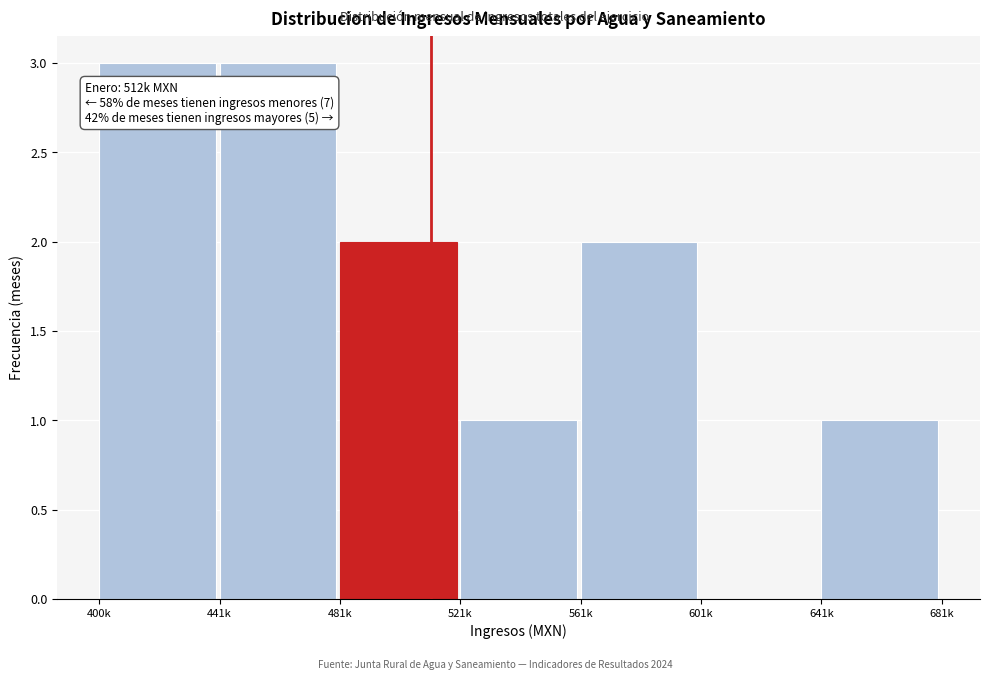

Reading right to left, transcribe all the data shown in this chart.

641k=1	601k=0	561k=2	521k=1	481k=2	441k=3	400k=3